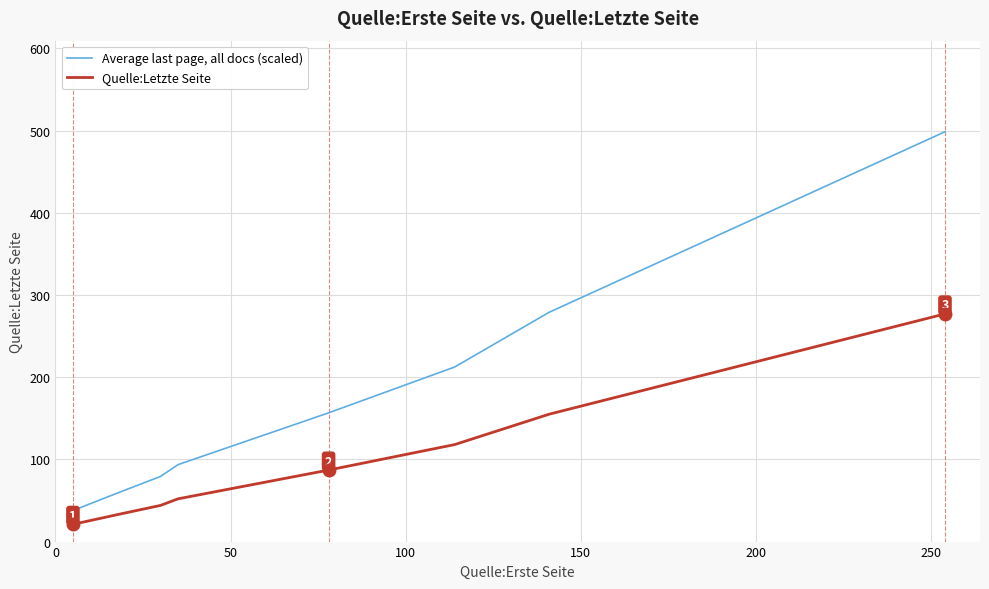

Rank the series by their average value, from lowest to highest.

Quelle:Letzte Seite, Average last page, all docs (scaled)